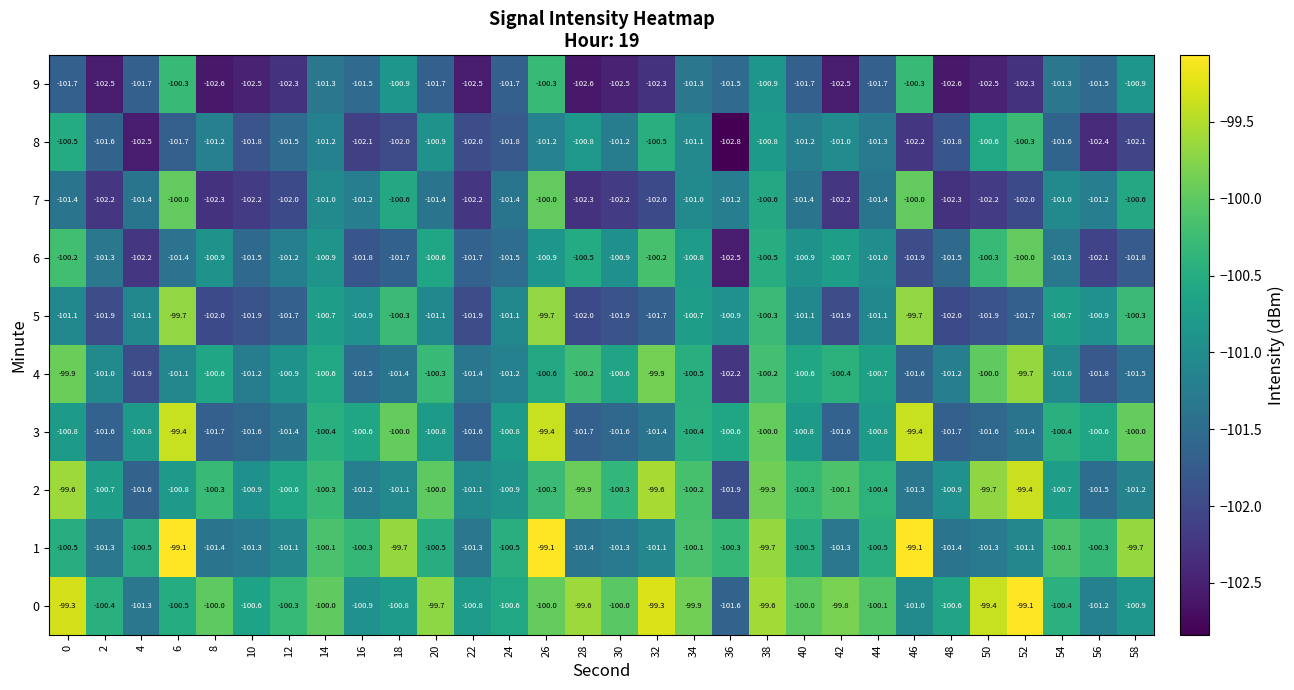

At how many categories does at least one series exceed -102?

30